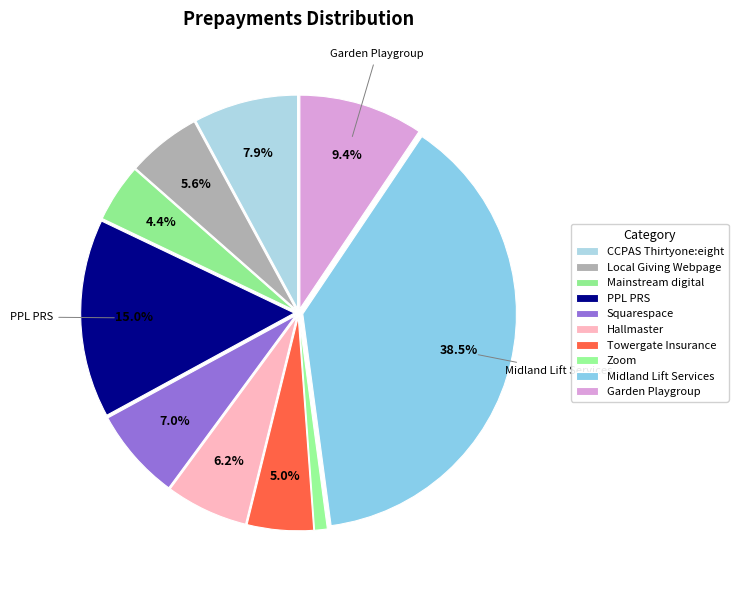

To the nearest percent, what is the combined percentage of Midland Lift Services and Hallmaster?

45%